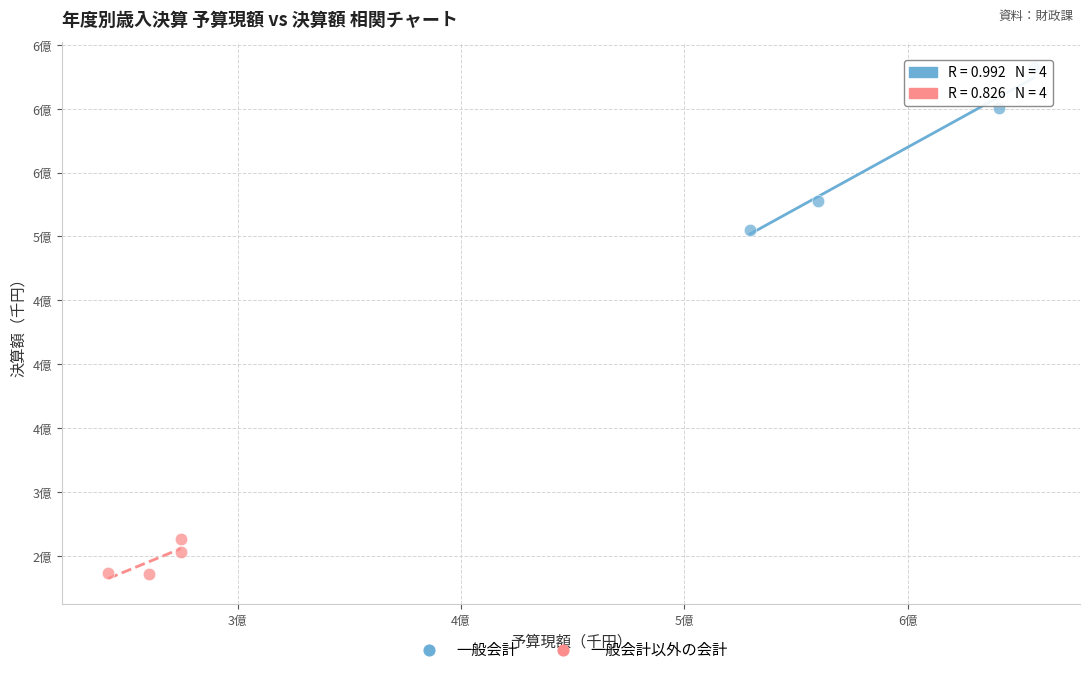

Which series contains the lowest Y value?

一般会計以外の会計